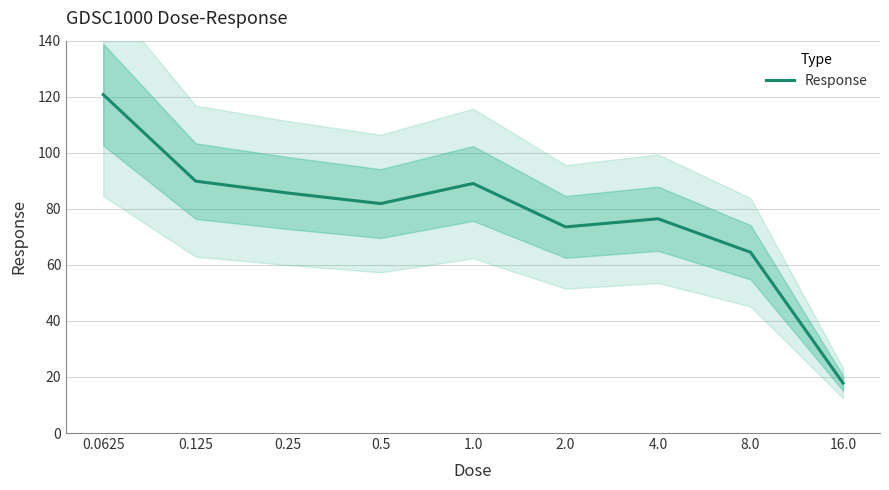

How many points are lower than both their immediate neighbors (excluding endpoints)?

2